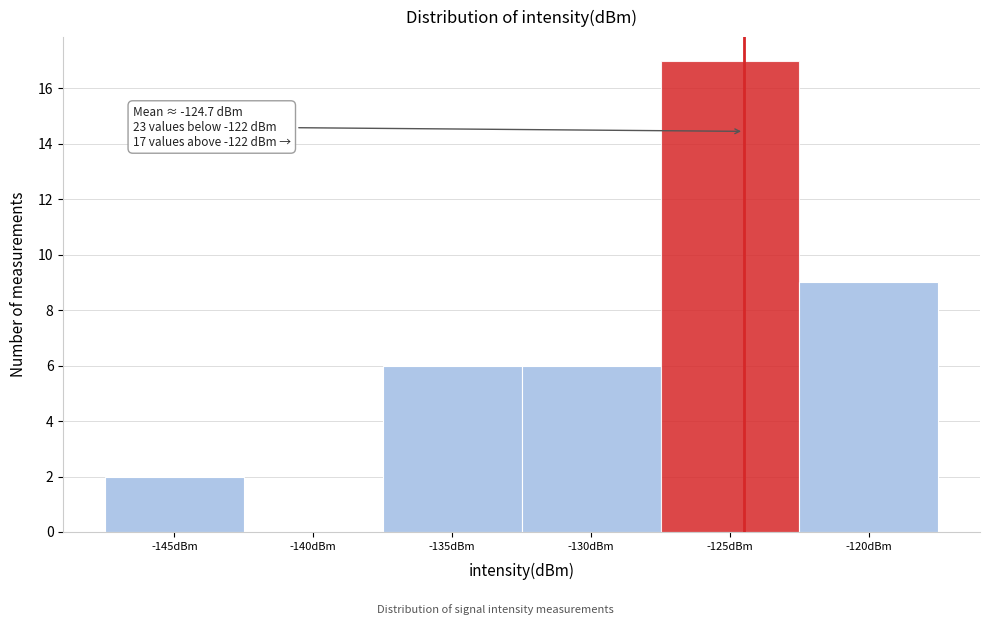

Reading right to left, extract all data points from this chart.

-120dBm=9	-125dBm=17	-130dBm=6	-135dBm=6	-140dBm=0	-145dBm=2